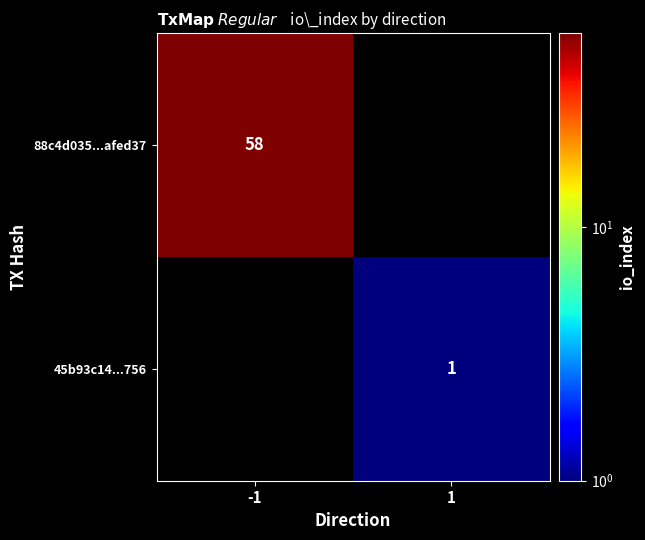

The value of 45b93c14...756 at 1 is 2. True or false?

False